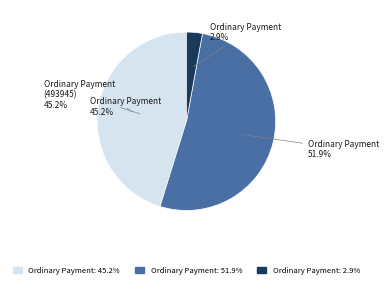

To the nearest percent, what percentage of the pie is Ordinary Payment (491099)?

52%